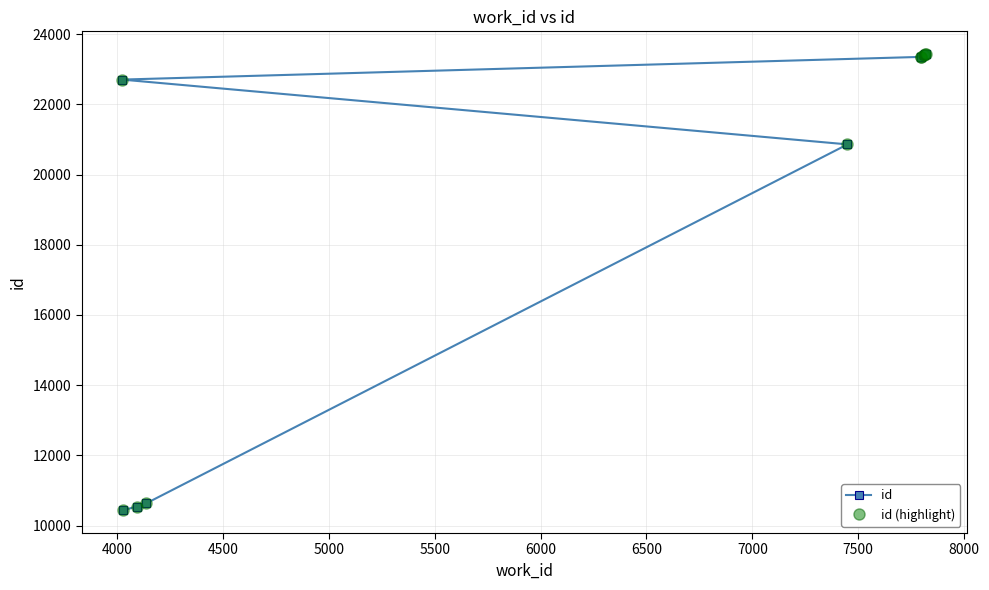

What is the smallest value displayed?

10437